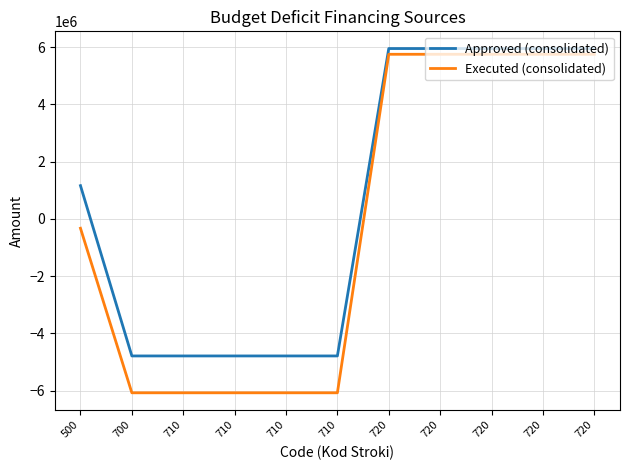

True or false: Executed (consolidated) has more than 2 interior local peaks.

False